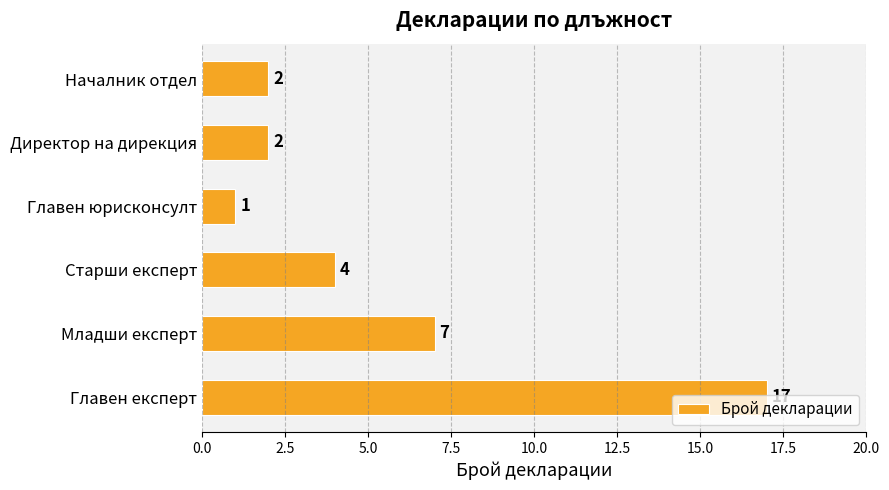

What is the sum of all values?

33